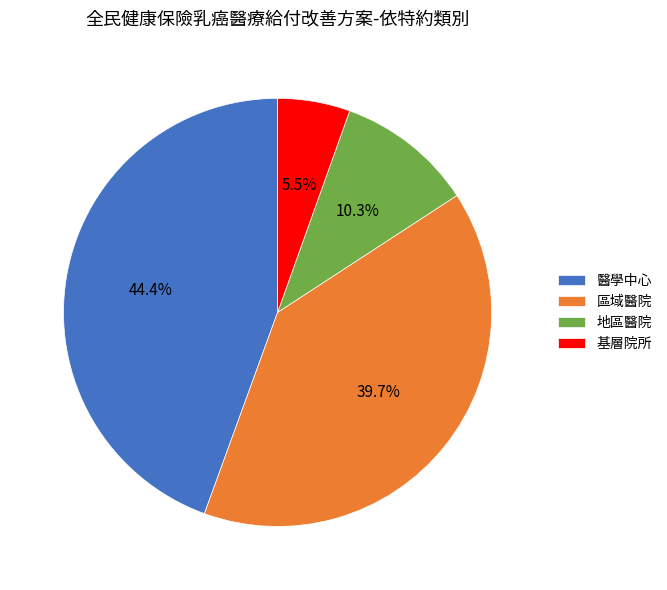

To the nearest percent, what is the difference between the 醫學中心 and 區域醫院 slice percentages?

5%